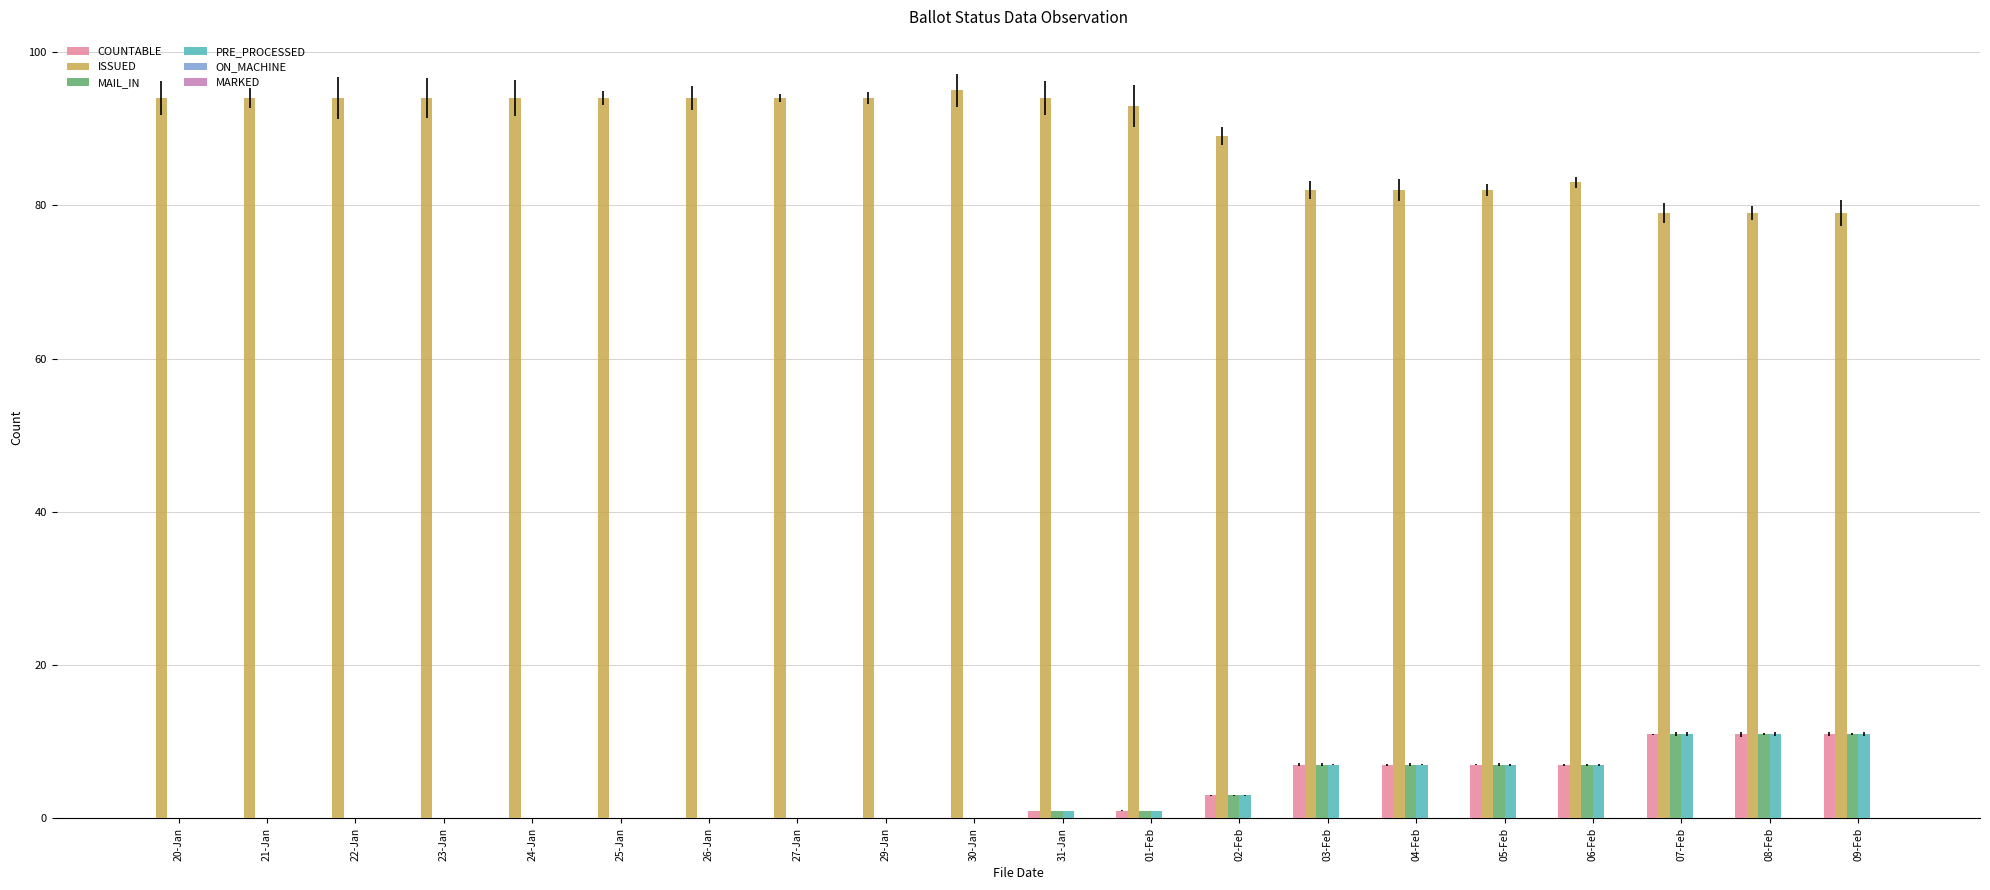

What is the greatest value displayed?

95